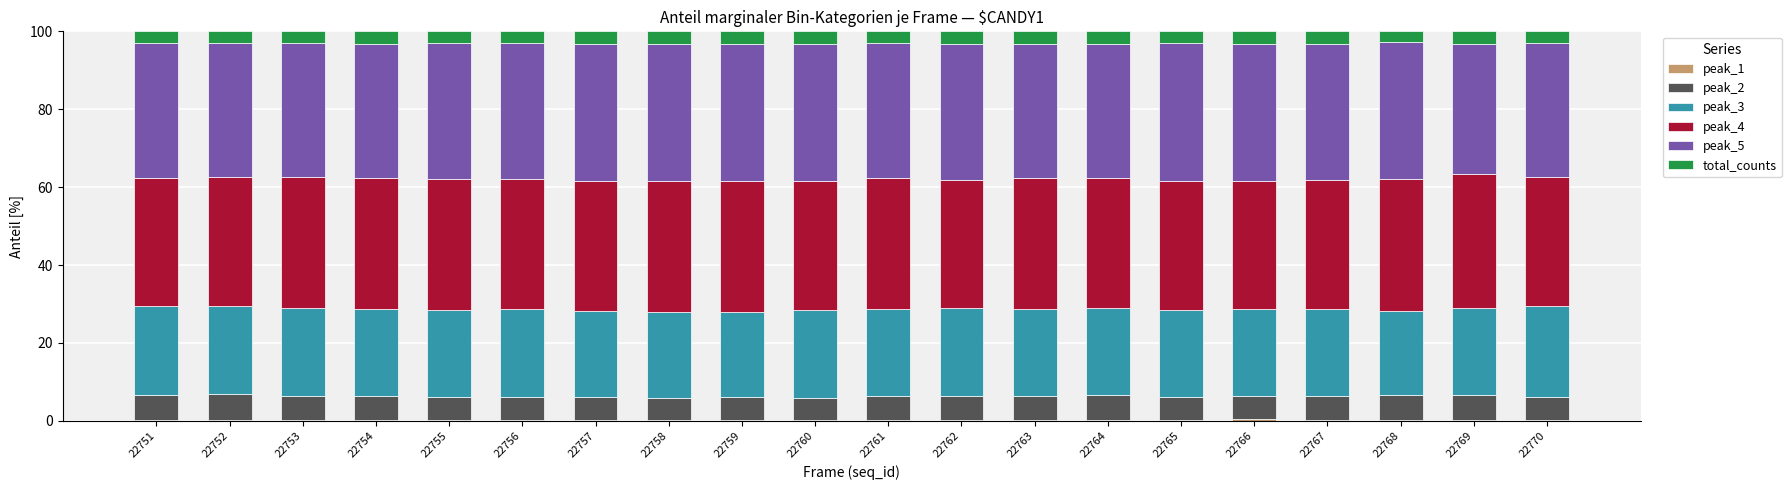

Which series has the largest range (max minus min)?

peak_5